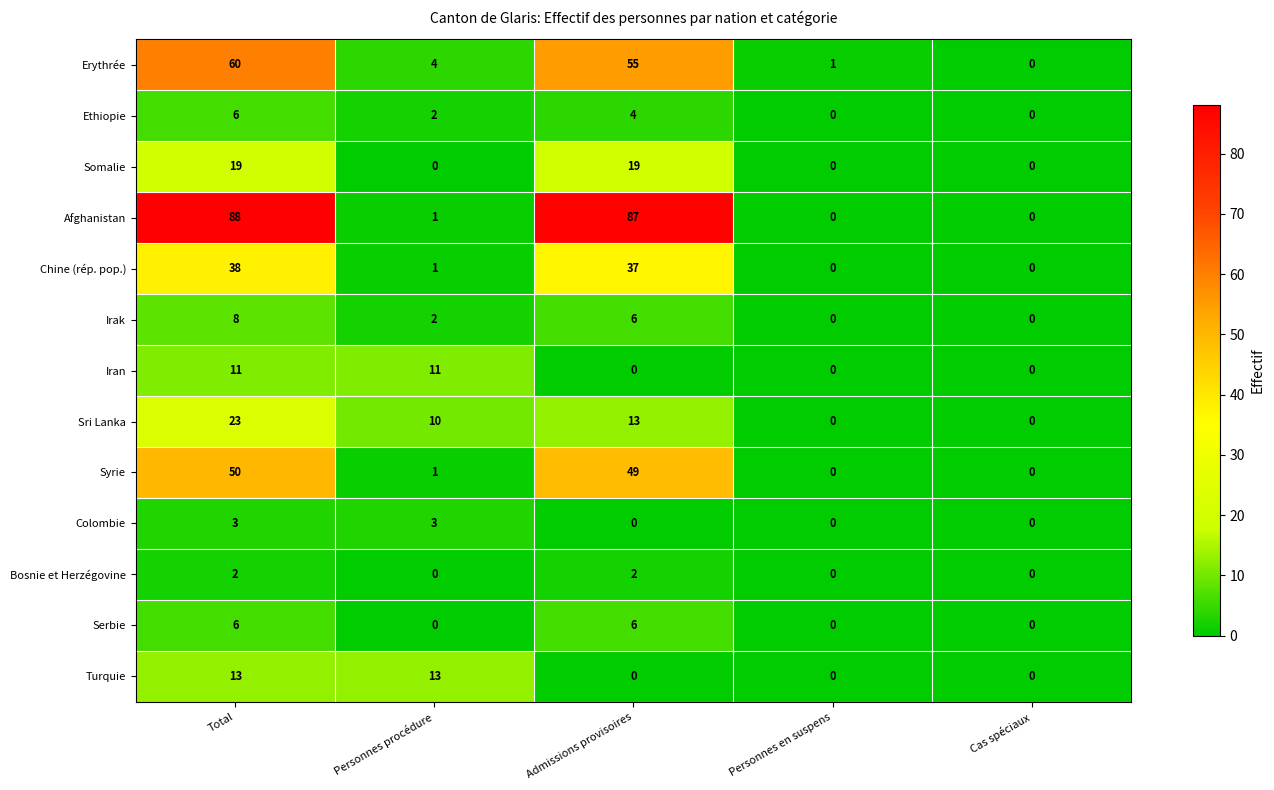

How many Ethiopie values are between 0 and 4?

4